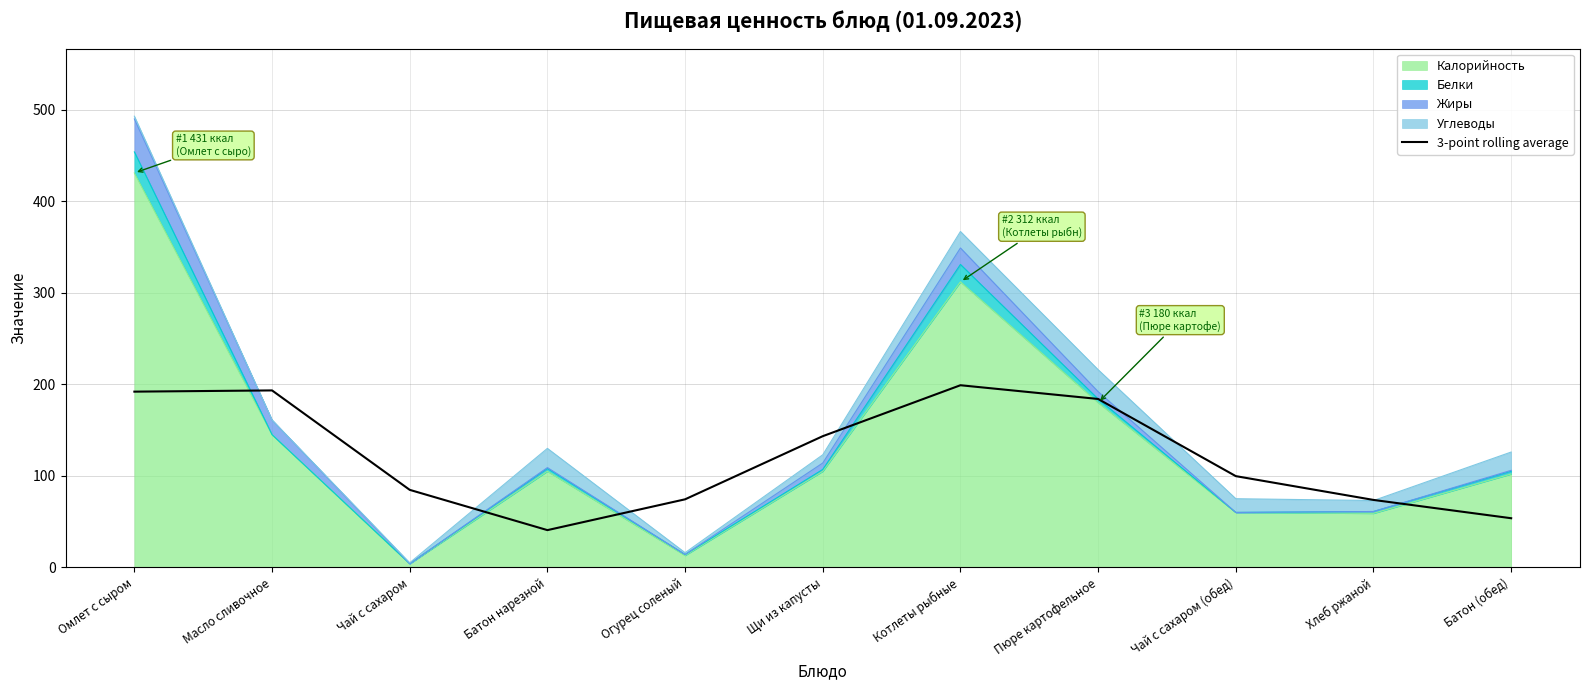

How many points are lower than both their immediate neighbors (excluding endpoints)?

1